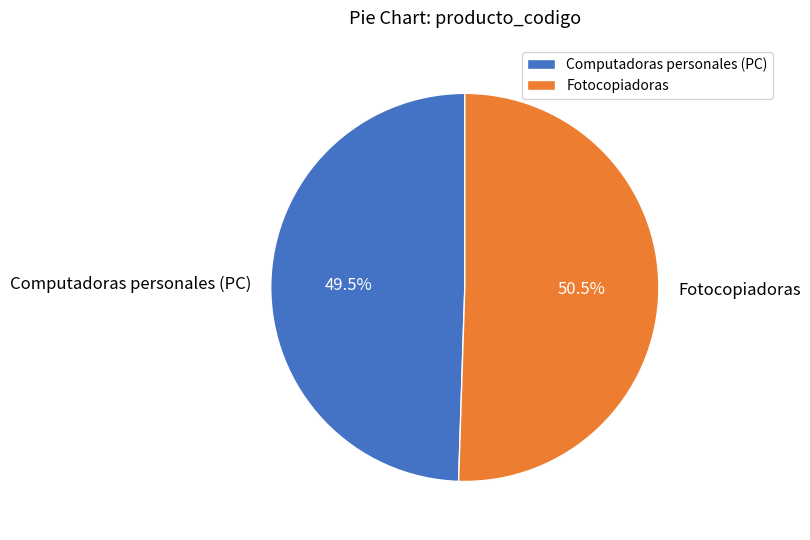

How much of the chart is everything except Fotocopiadoras?

49.5%